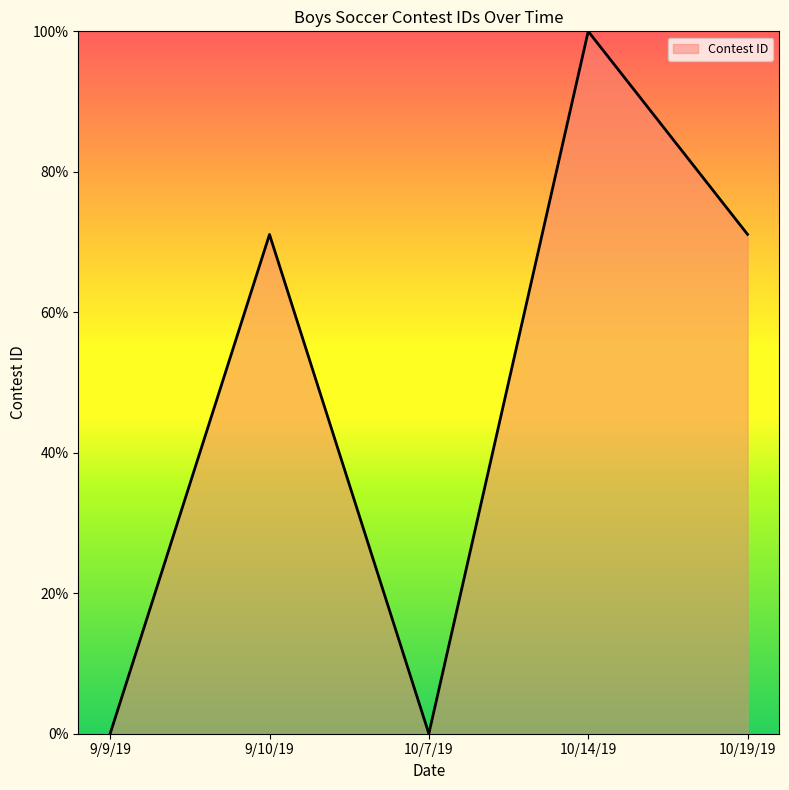

Count the number of categories in the chart.

5